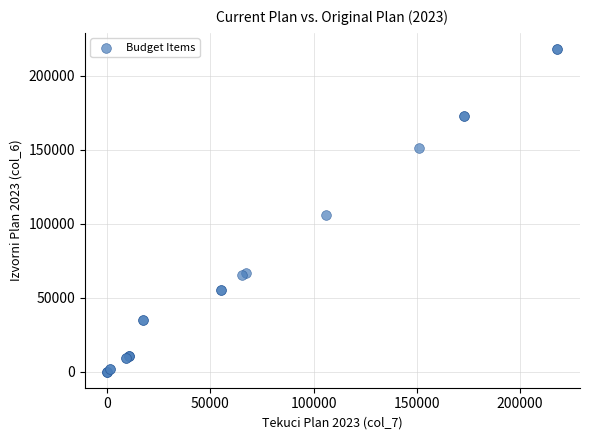

What Y value in the scatter plot is closest to 109110?

105774.0